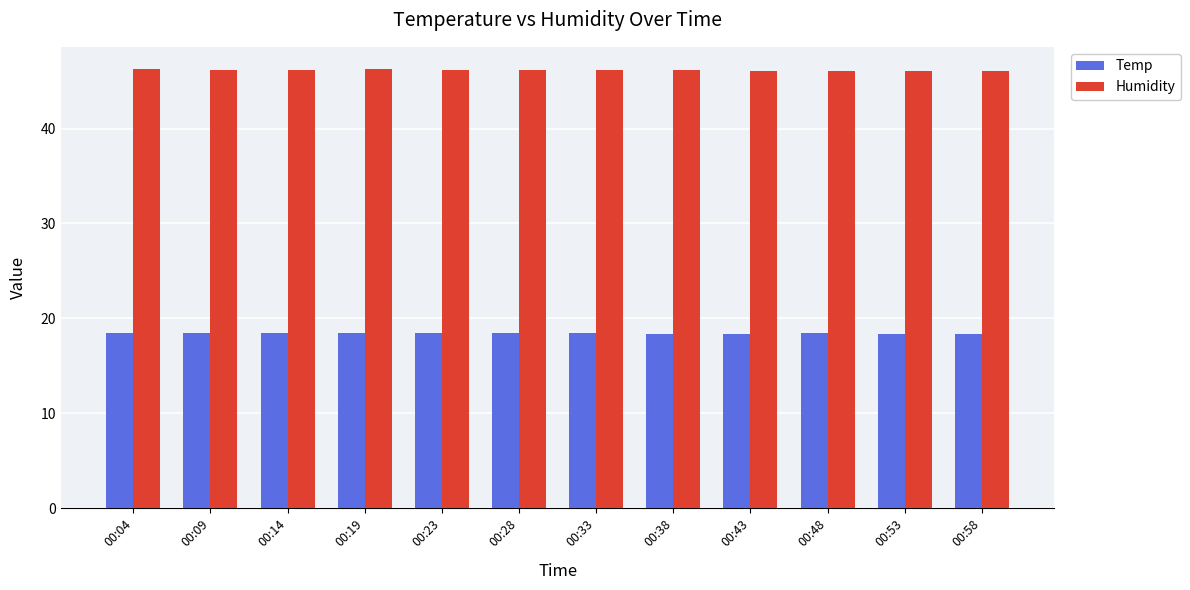

Is the value of Humidity at 00:38 greater than the value of Temp at 00:48?

Yes